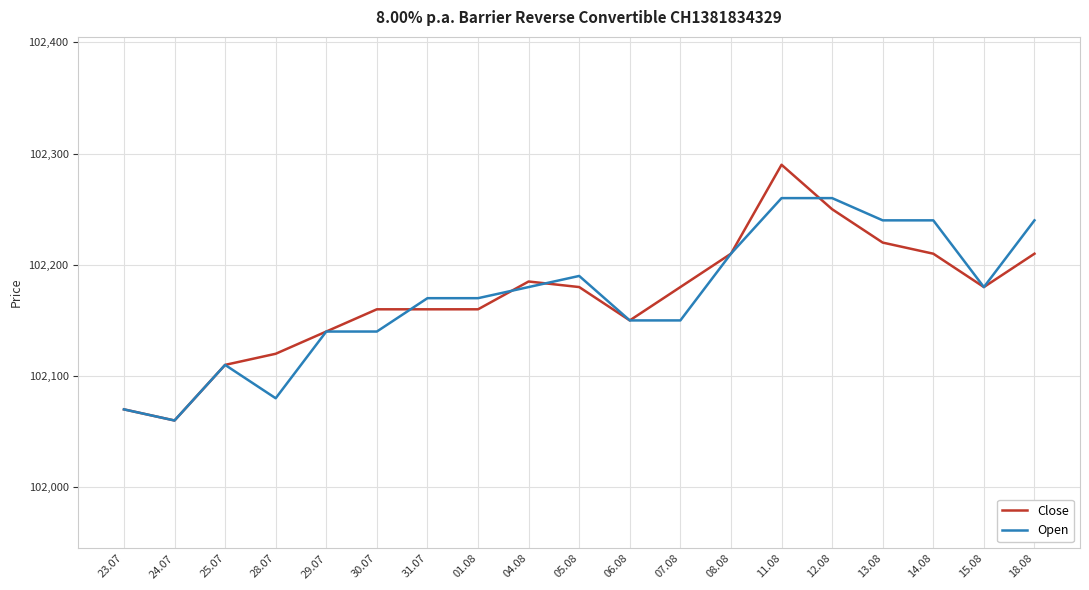

At 11.08, list the series in order from largest to smallest.

Close, Open